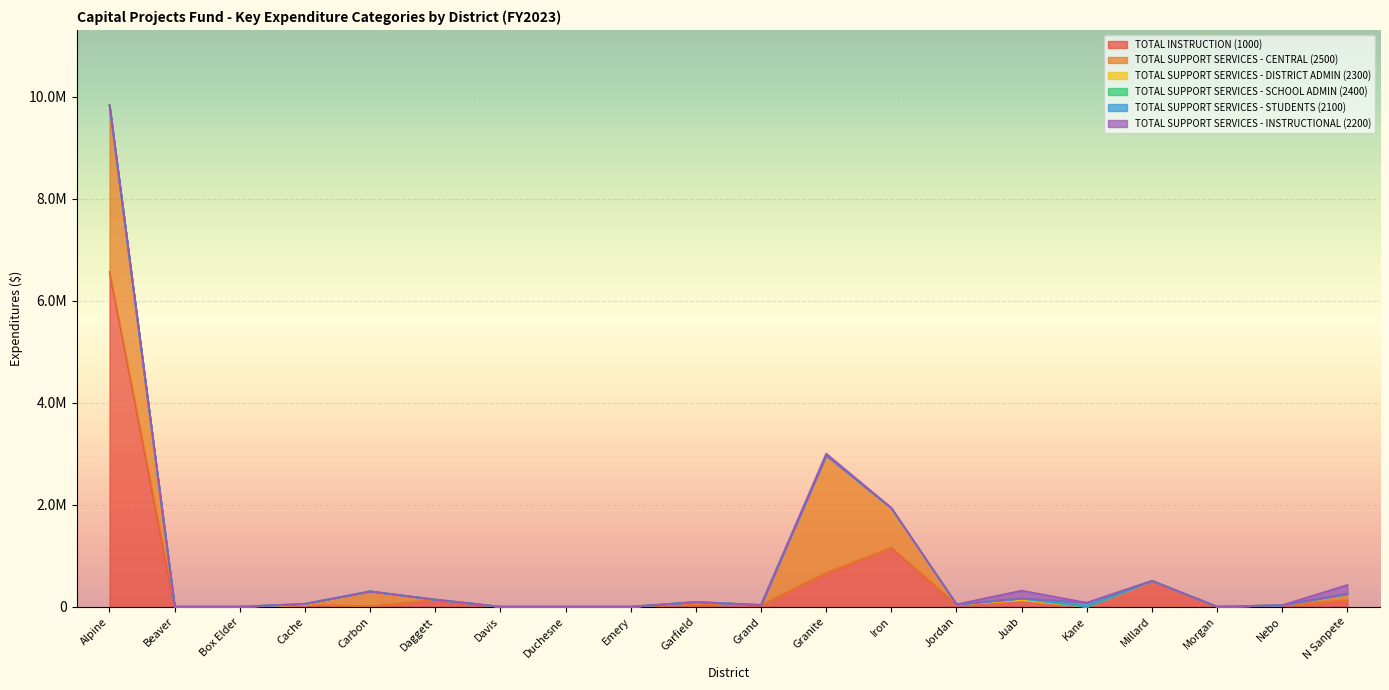

Which series has the largest total across all categories?

TOTAL INSTRUCTION (1000)